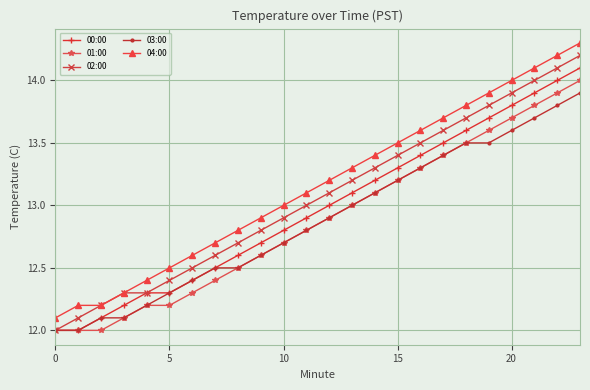

Reading left to right, what are all the values shown in this chart?

00:00: 12.0	12.0	12.1	12.2	12.3	12.3	12.4	12.5	12.6	12.7	12.8	12.9	13.0	13.1	13.2	13.3	13.4	13.5	13.6	13.7	13.8	13.9	14.0	14.1
01:00: 12.0	12.0	12.0	12.1	12.2	12.2	12.3	12.4	12.5	12.6	12.7	12.8	12.9	13.0	13.1	13.2	13.3	13.4	13.5	13.6	13.7	13.8	13.9	14.0
02:00: 12.0	12.1	12.2	12.3	12.3	12.4	12.5	12.6	12.7	12.8	12.9	13.0	13.1	13.2	13.3	13.4	13.5	13.6	13.7	13.8	13.9	14.0	14.1	14.2
03:00: 12.0	12.0	12.1	12.1	12.2	12.3	12.4	12.5	12.5	12.6	12.7	12.8	12.9	13.0	13.1	13.2	13.3	13.4	13.5	13.5	13.6	13.7	13.8	13.9
04:00: 12.1	12.2	12.2	12.3	12.4	12.5	12.6	12.7	12.8	12.9	13.0	13.1	13.2	13.3	13.4	13.5	13.6	13.7	13.8	13.9	14.0	14.1	14.2	14.3